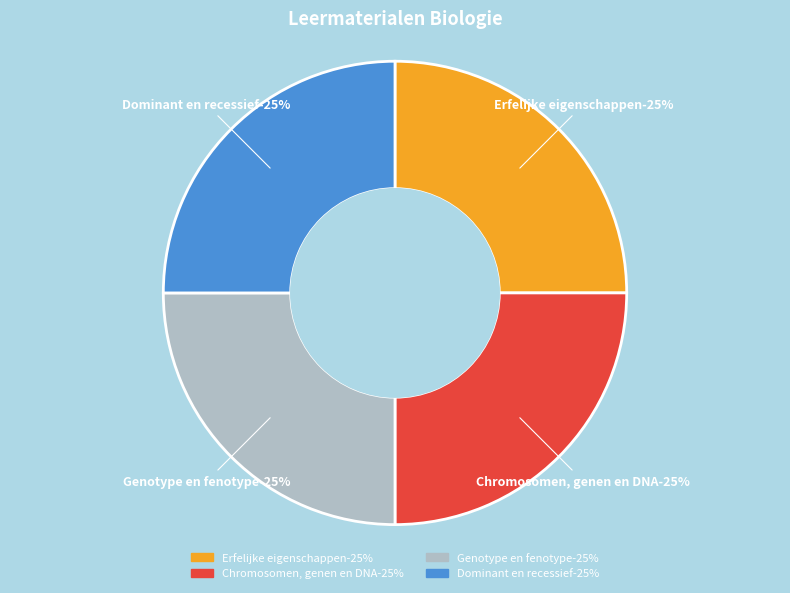

Is there a majority slice in this chart?

No